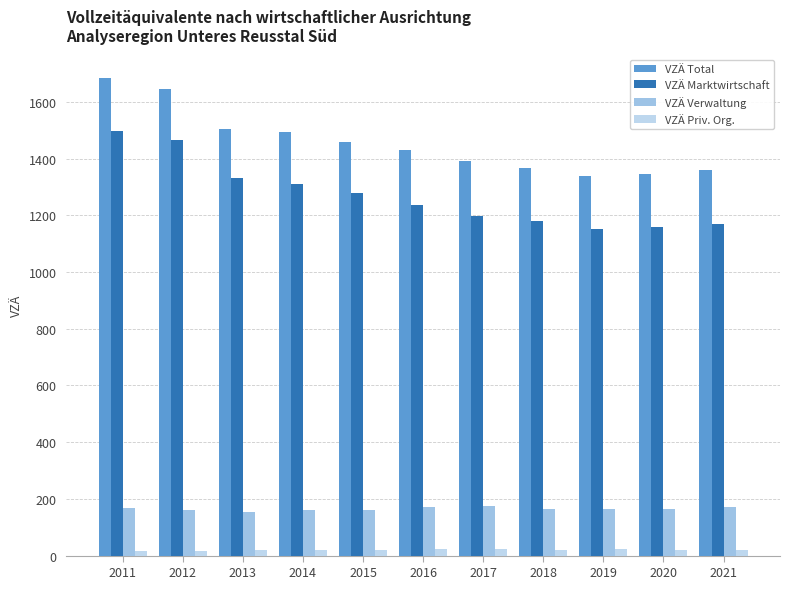

What is the total value across all series at 2017?

2784